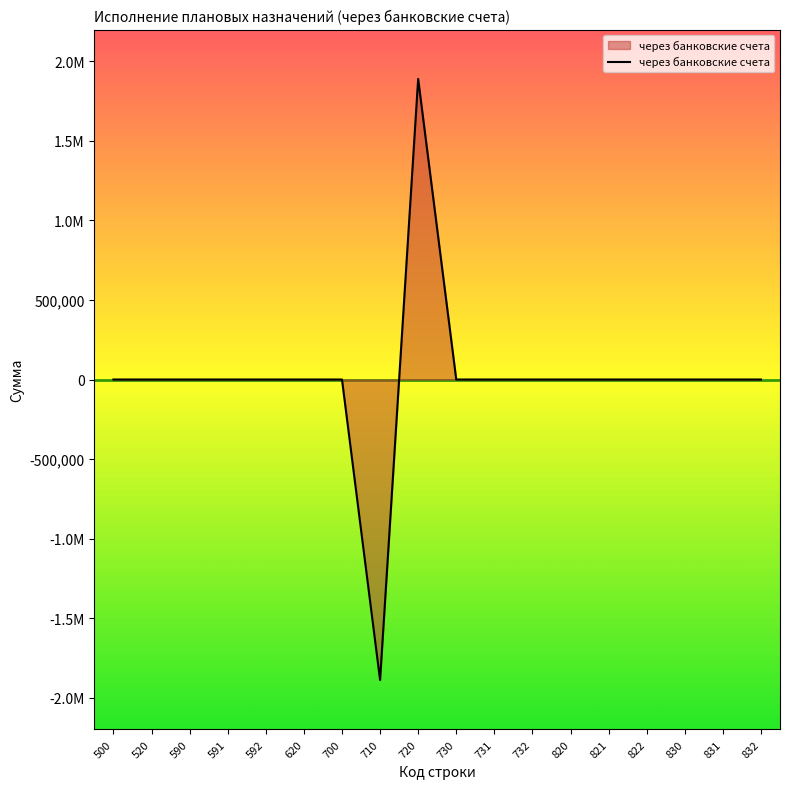

Reading left to right, transcribe all the data shown in this chart.

500=0.0	520=0.0	590=0.0	591=0.0	592=0.0	620=0.0	700=0.0	710=-1889349.0	720=1889349.0	730=0.0	731=0.0	732=0.0	820=0.0	821=0.0	822=0.0	830=0.0	831=0.0	832=0.0